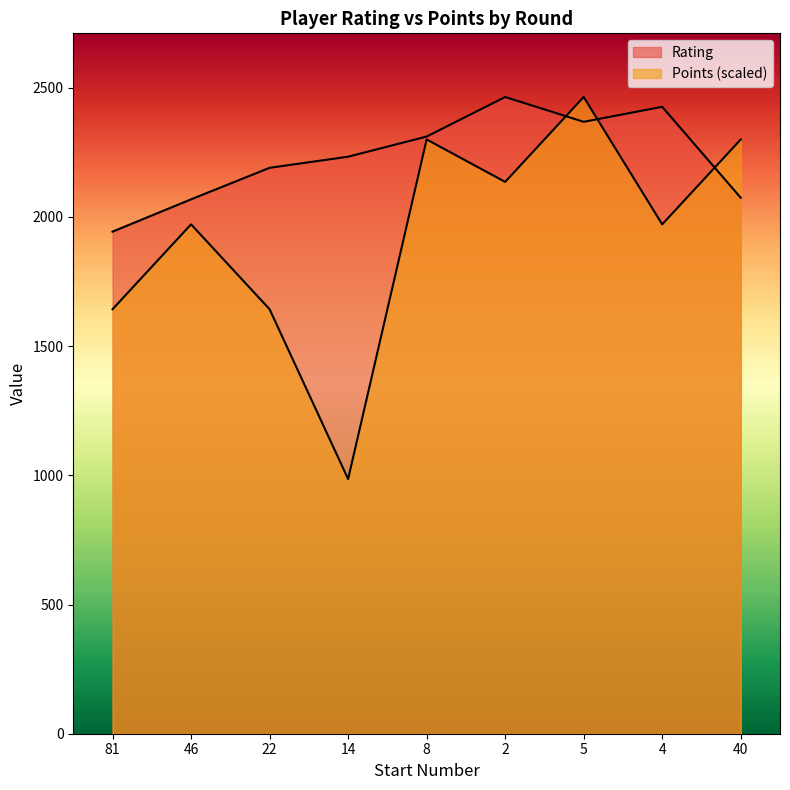

What is the difference between the maximum and second lowest values in the Rating series?

396.0